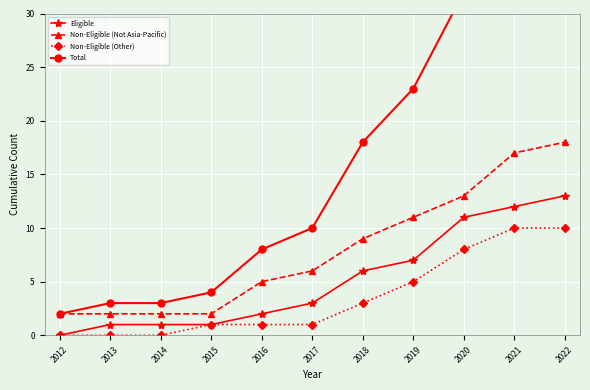

Which series changed the most between 2015 and 2018?

Total